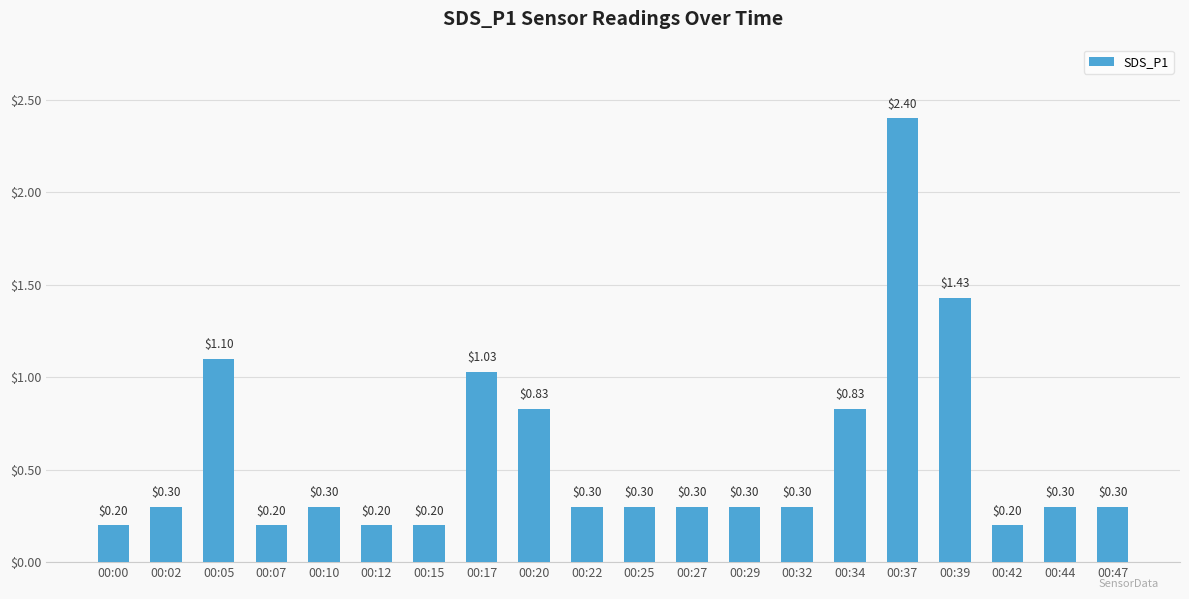

Between 00:15 and 00:27, which is larger?

00:27